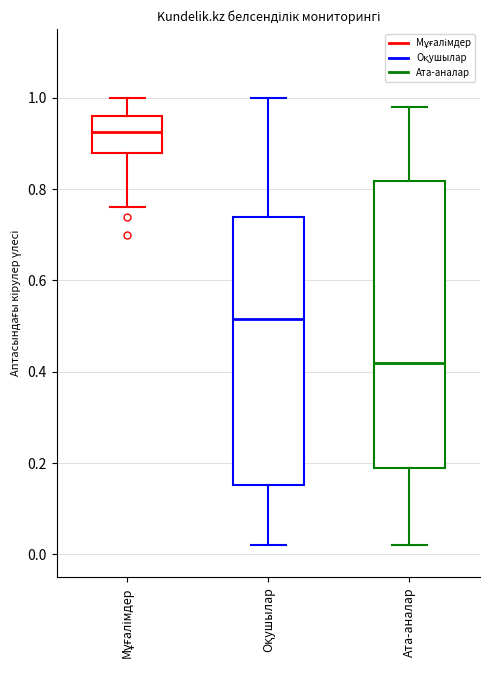

Reading left to right, read every box against the y-axis: the position of its median line, the range the box covers, and the ends of its whiskers. The values are not printed on the chart, so give them approximately, as read against the axis.

Мұғалімдер: median 0.92, box 0.88 to 0.96, whiskers 0.76 to 1.00
Оқушылар: median 0.52, box 0.16 to 0.74, whiskers 0.02 to 1.00
Ата-аналар: median 0.42, box 0.20 to 0.82, whiskers 0.02 to 0.98